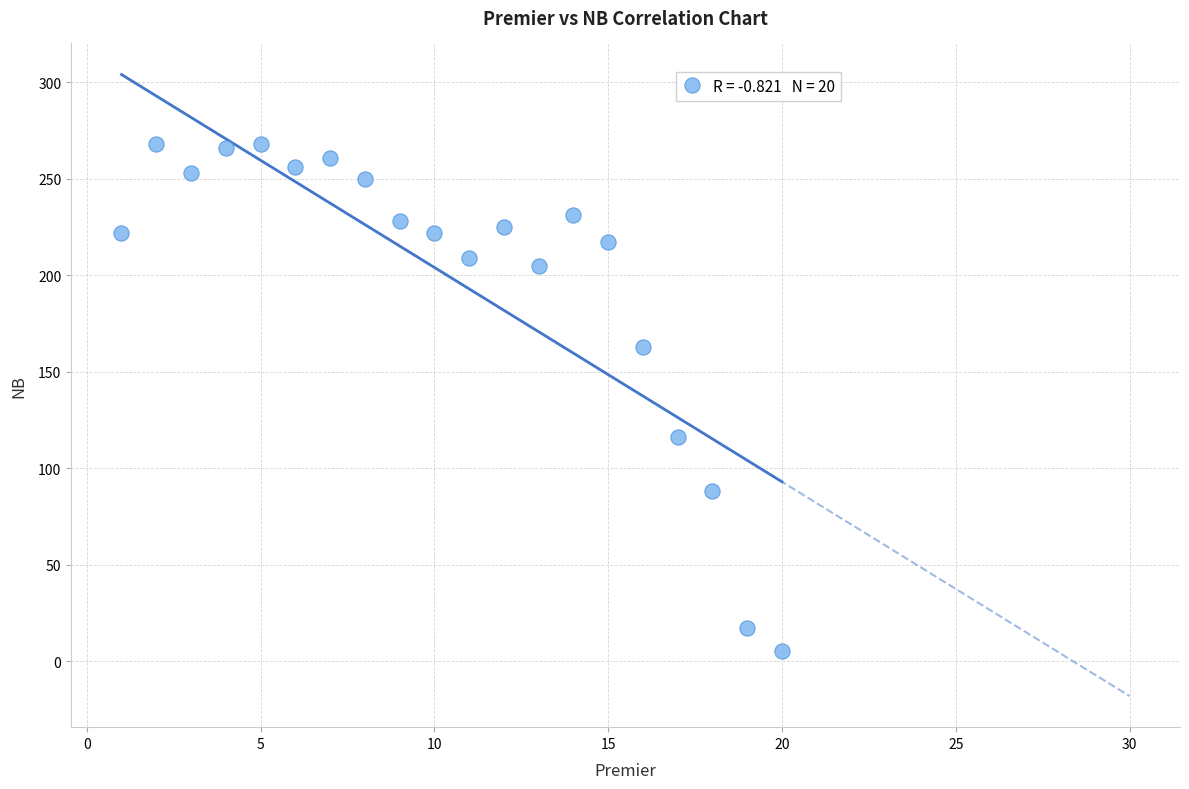

What Y value in the scatter plot is closest to 136?

116